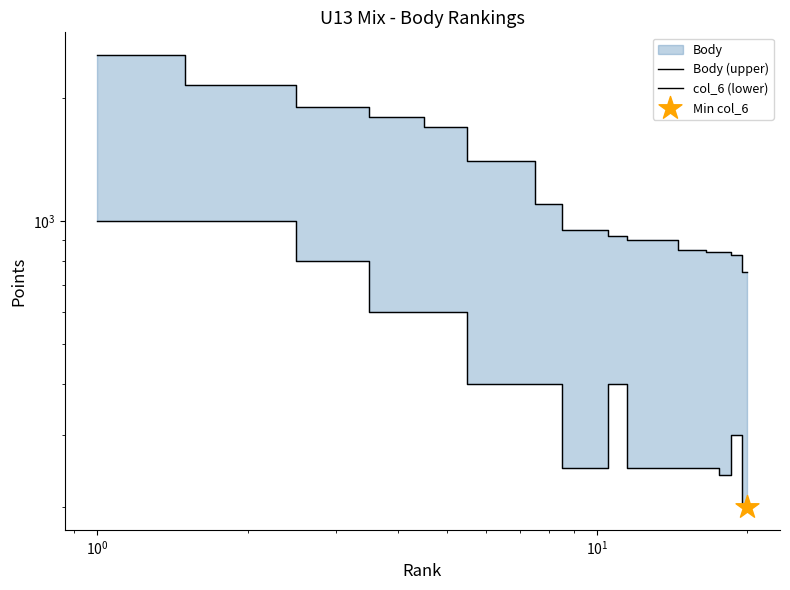

Is the value of Body (upper) at 19 greater than the value of col_6 (lower) at 16?

Yes